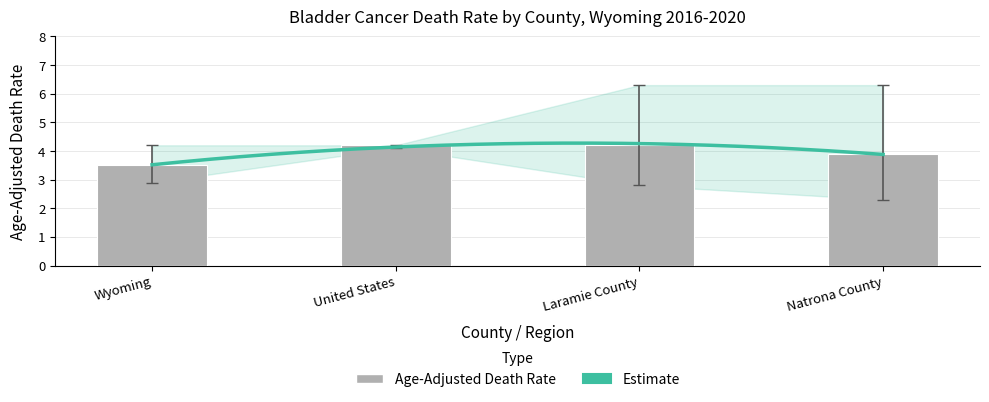

How many categories are shown in the chart?

4